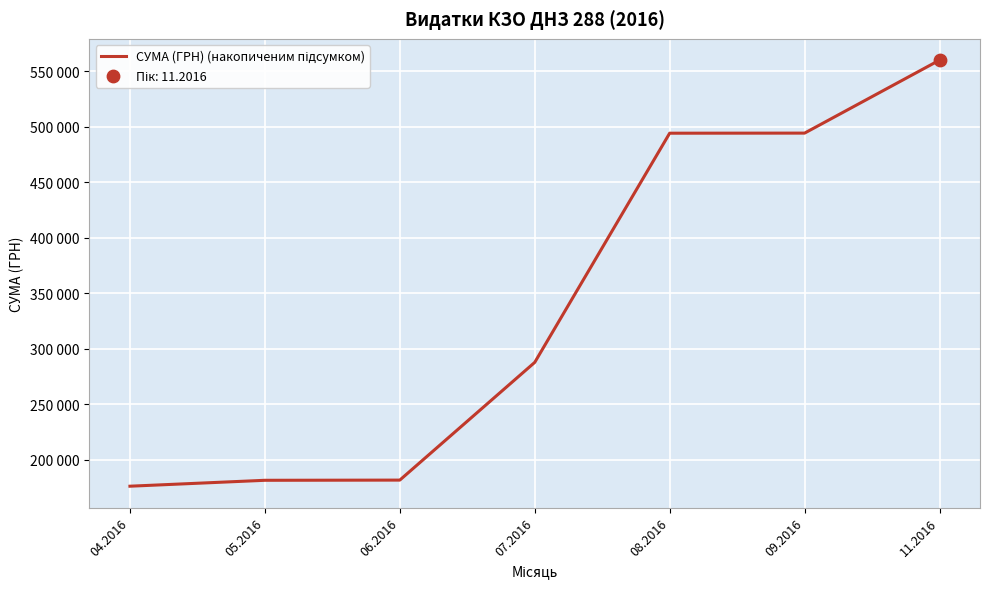

Which has a higher value, 08.2016 or 07.2016?

08.2016